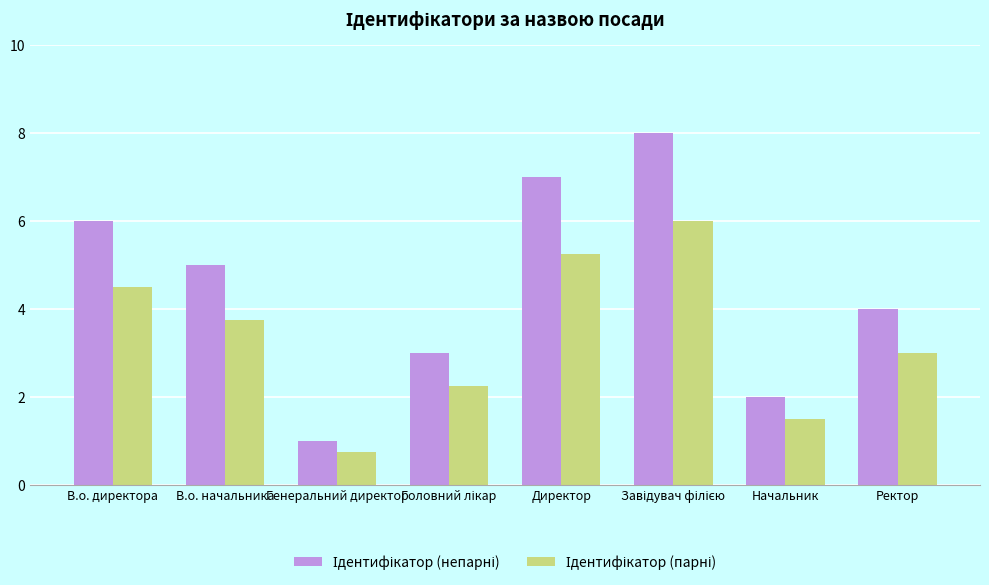

At which category does the chart reach its minimum across all series?

Генеральний директор